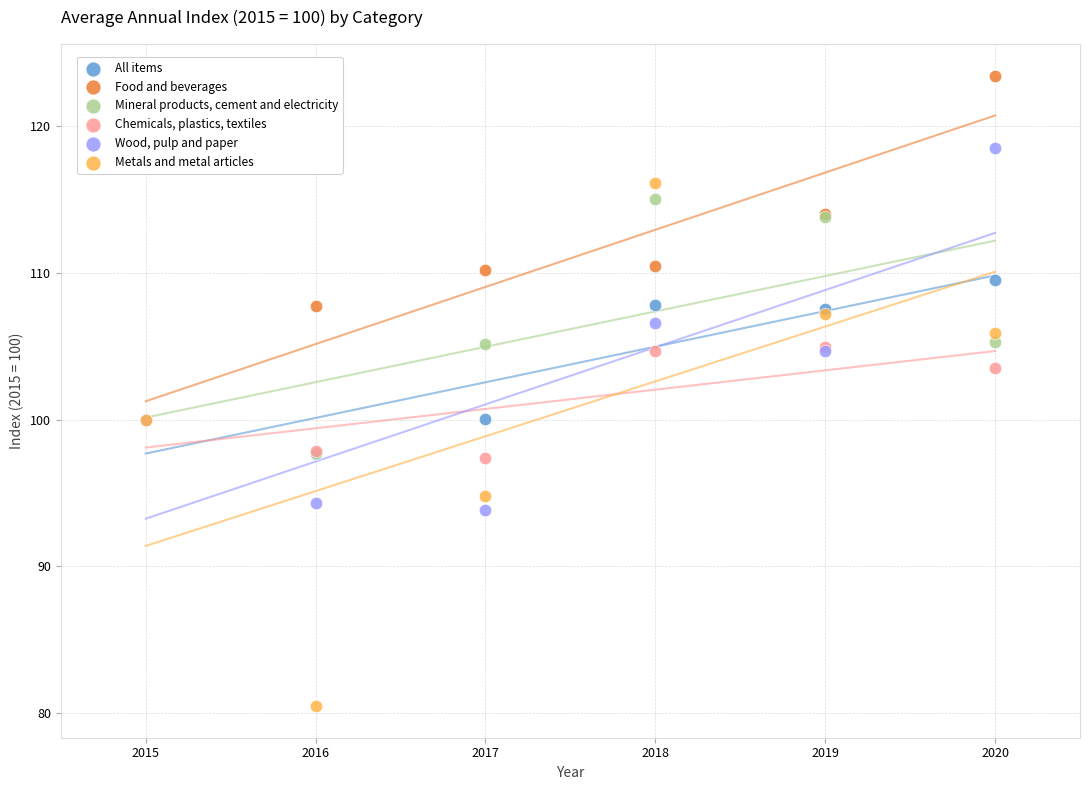

What are all the series names shown in the legend?

All items, Food and beverages, Mineral products, cement and electricity, Chemicals, plastics, textiles, Wood, pulp and paper, Metals and metal articles